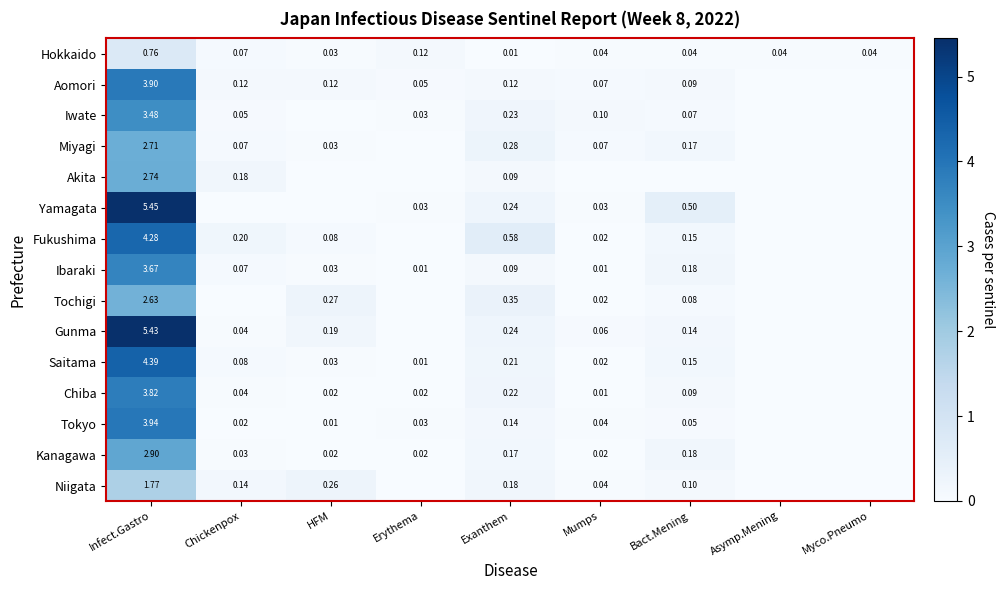

How many categories are shown in the chart?

9